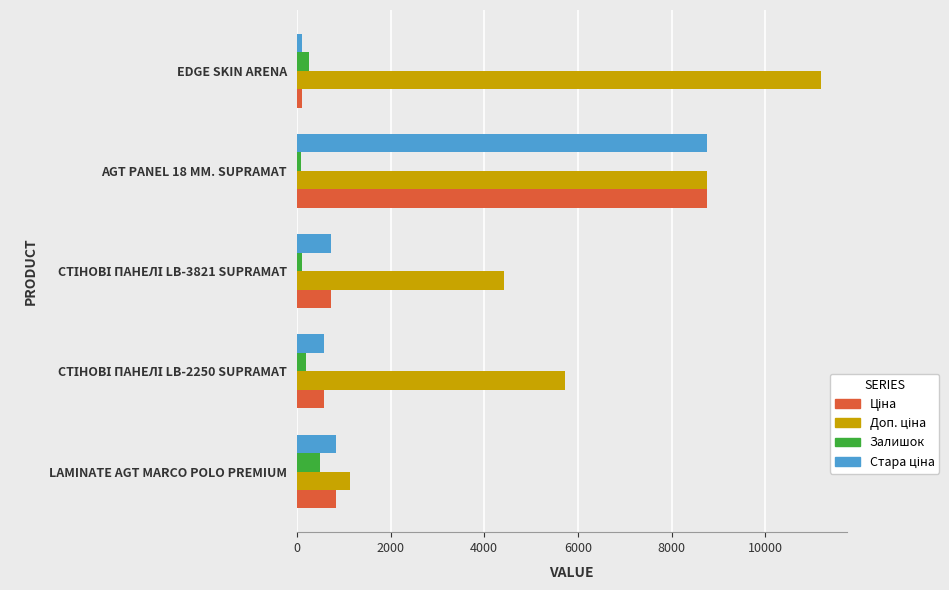

At which category does the chart reach its peak across all series?

EDGE SKIN ARENA